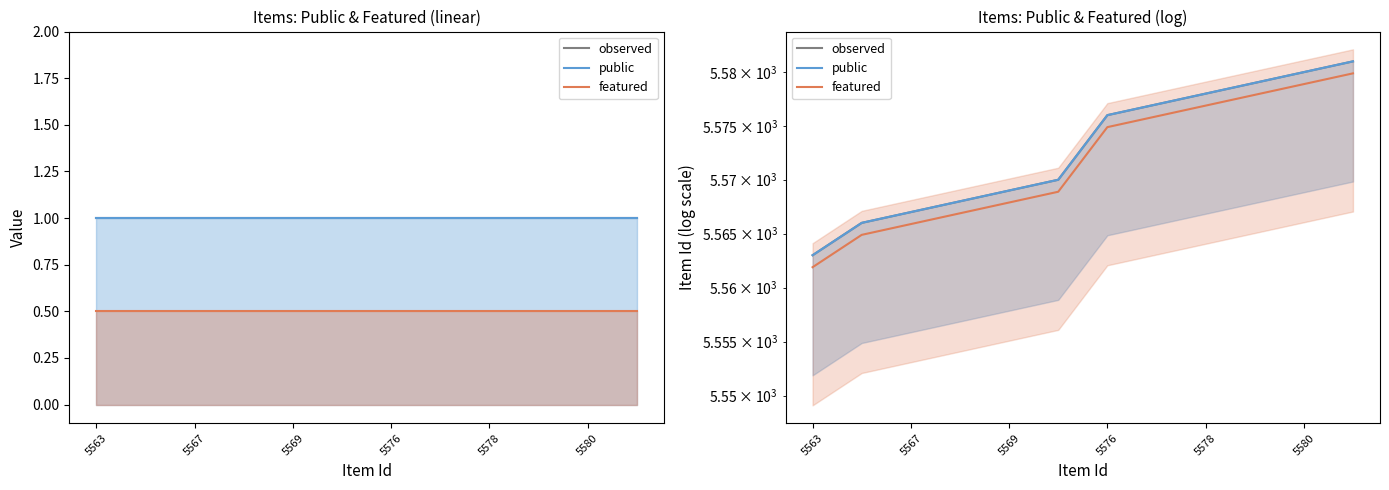

True or false: public and observed cross at least once.

False